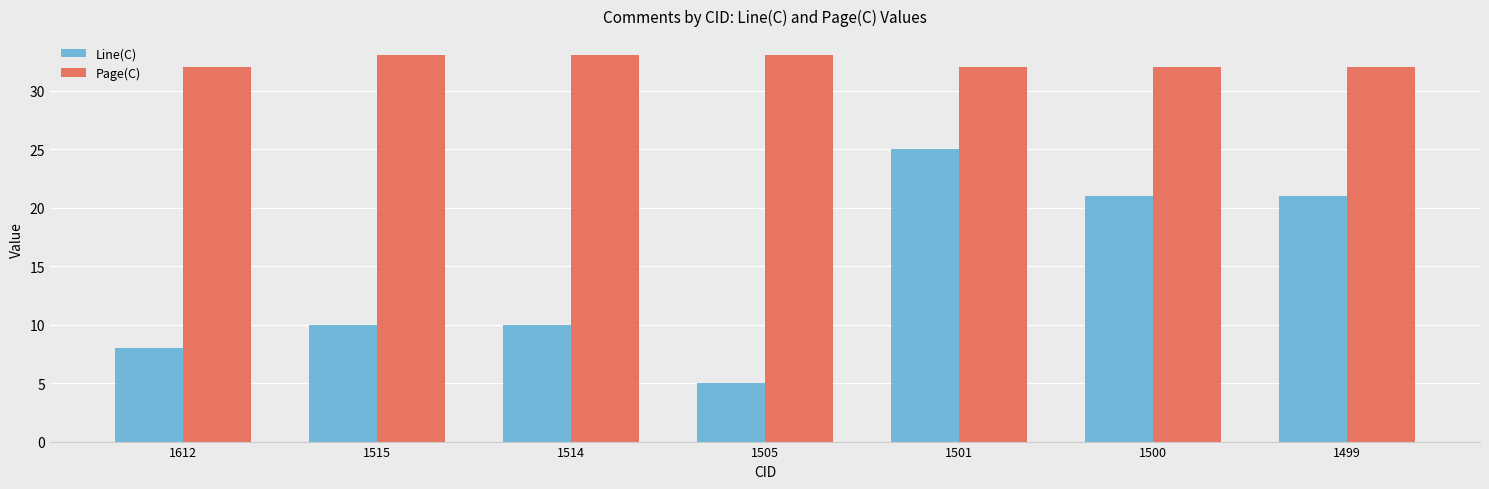

What is the sum of all Line(C) values?

100